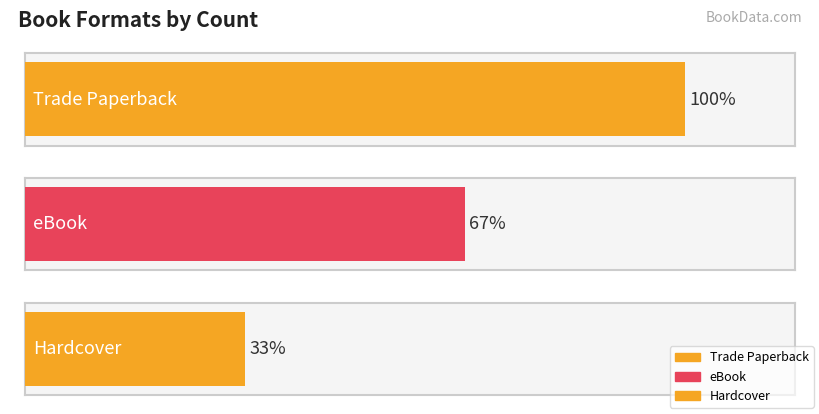

The chart shows a value of 1 at Trade Paperback (Soul Surfer). True or false?

False